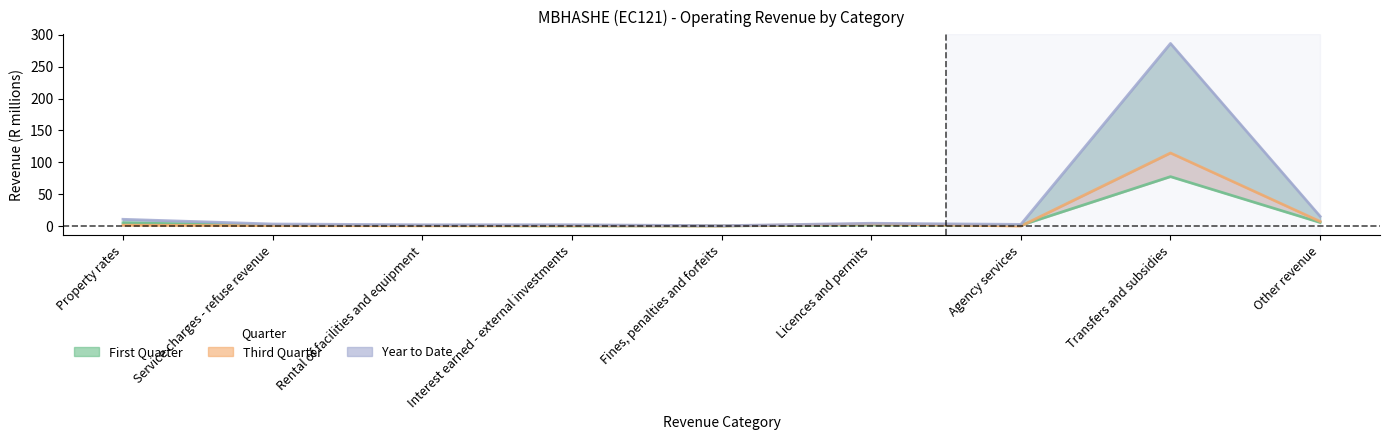

Which category has the lowest value across all series?

Agency services